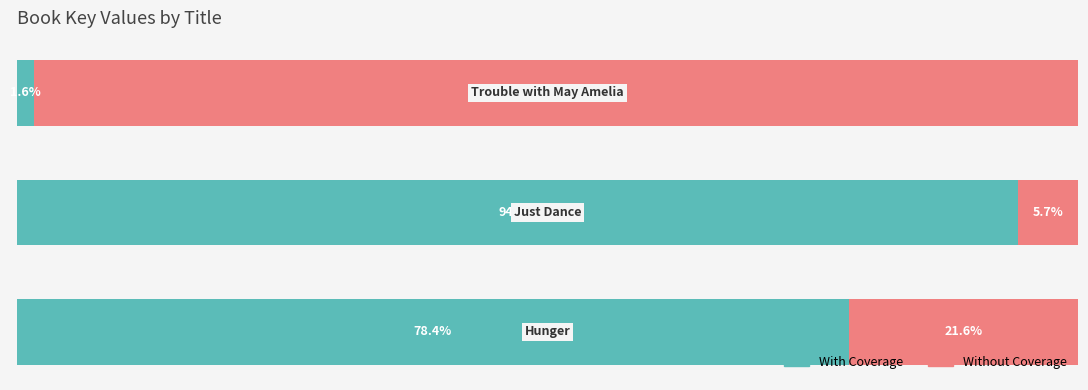

Rank the series by their average value, from highest to lowest.

With Coverage, Without Coverage